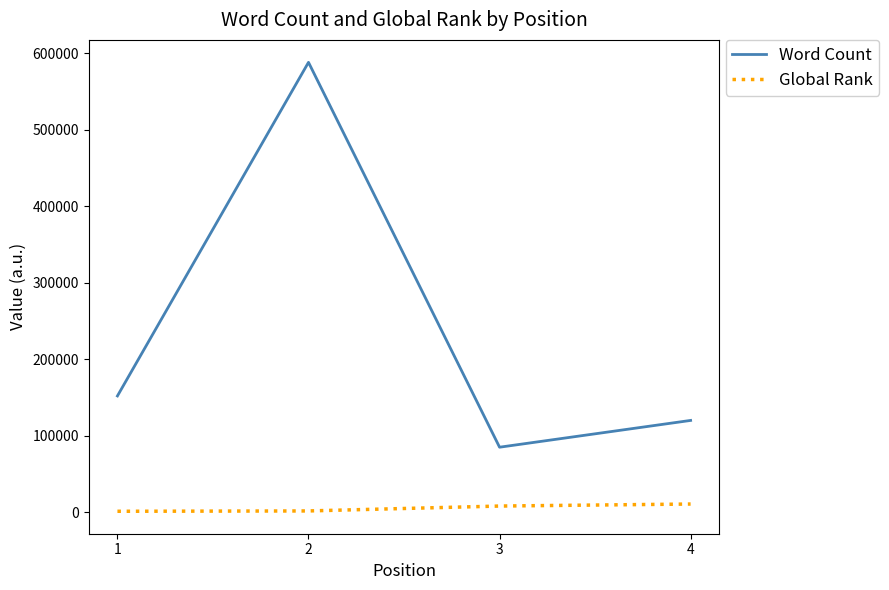

At which category does Word Count reach its first local valley?

3